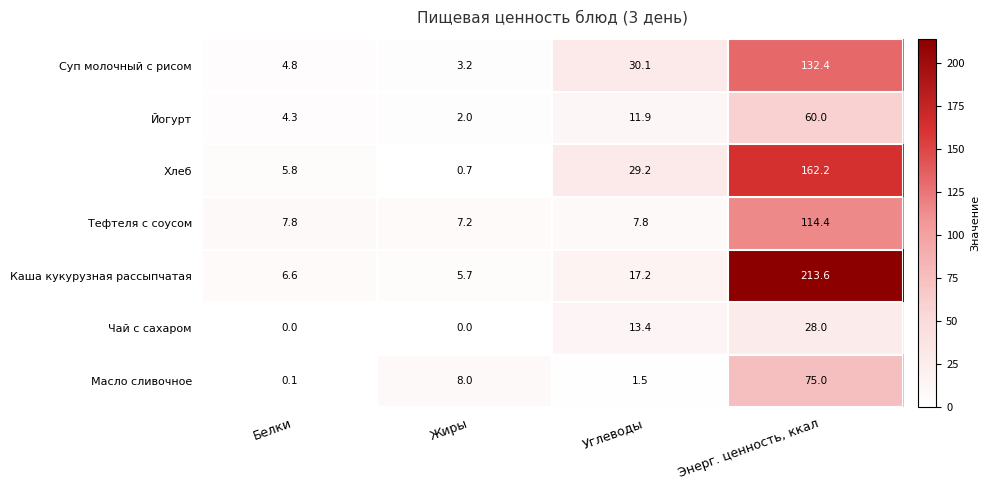

Count the number of categories in the chart.

4